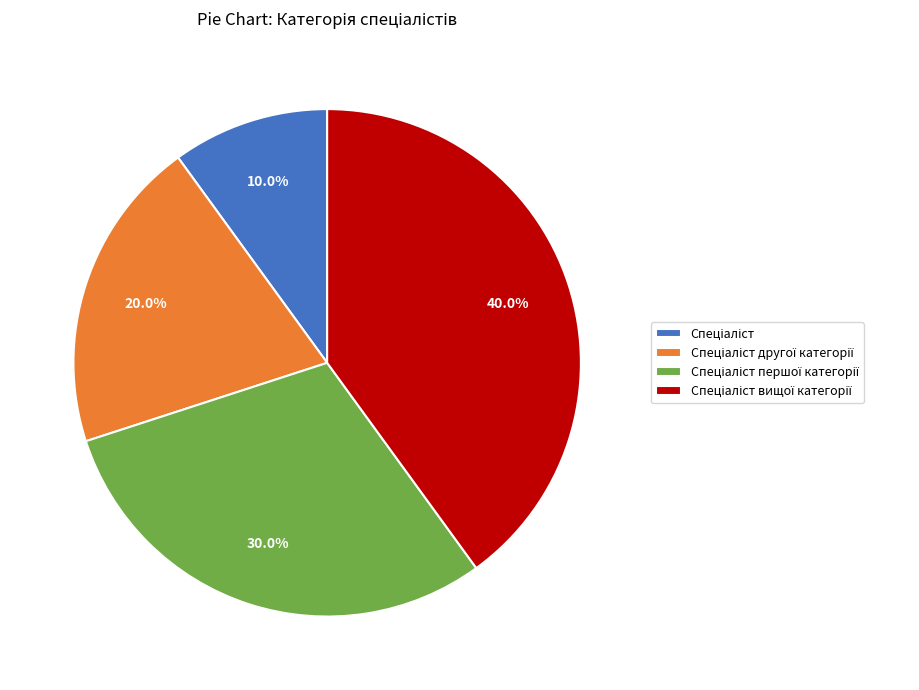

Is there a majority slice in this chart?

No